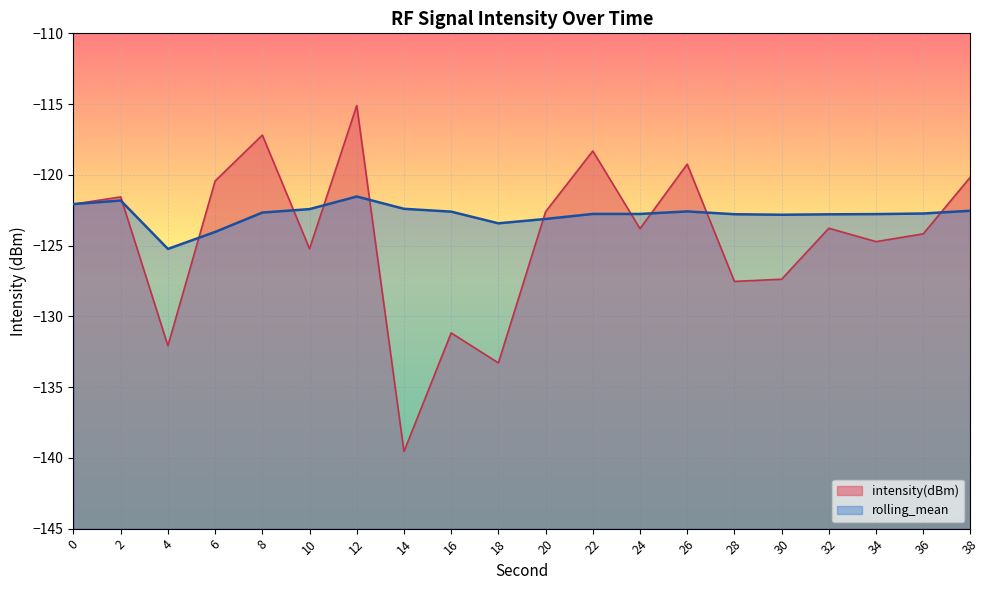

List the labels in order of intensity(dBm) value, largest first.

12, 8, 22, 26, 38, 6, 2, 0, 20, 32, 24, 36, 34, 10, 30, 28, 16, 4, 18, 14